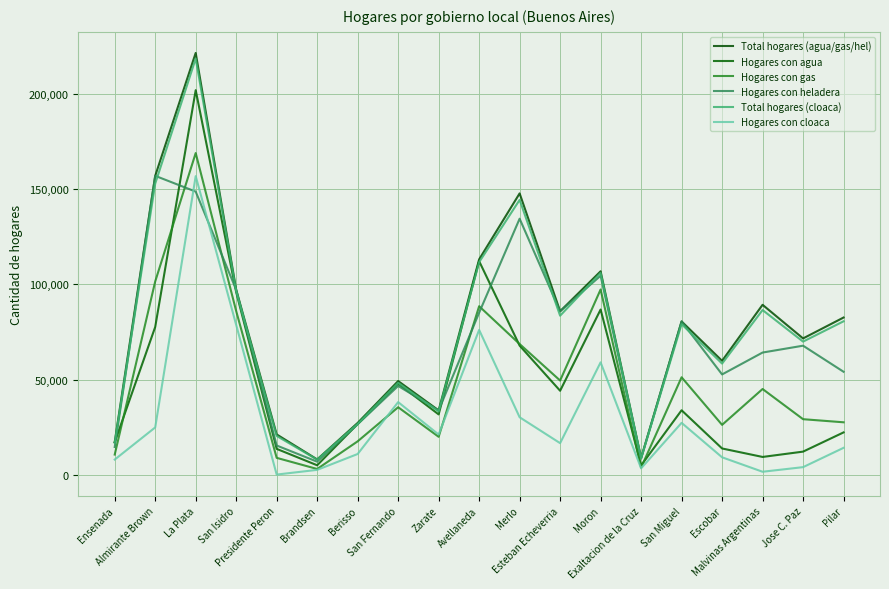

What are all the series names shown in the legend?

Total hogares (agua/gas/hel), Hogares con agua, Hogares con gas, Hogares con heladera, Total hogares (cloaca), Hogares con cloaca